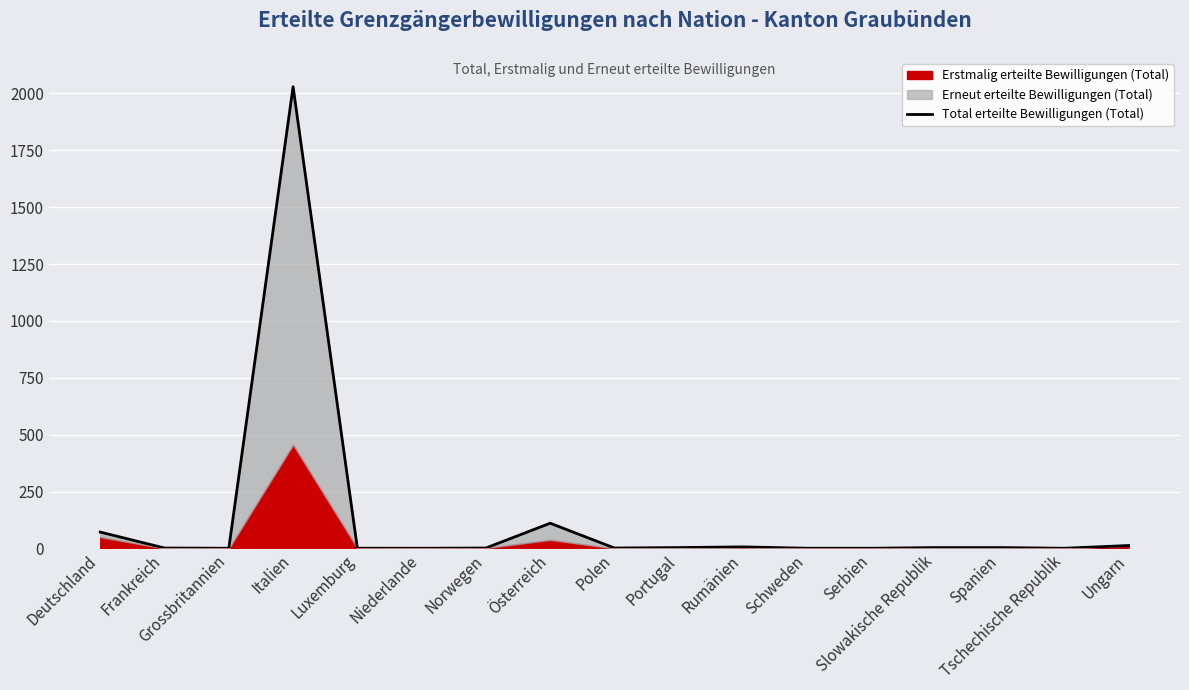

What is the minimum value shown in the chart?

1